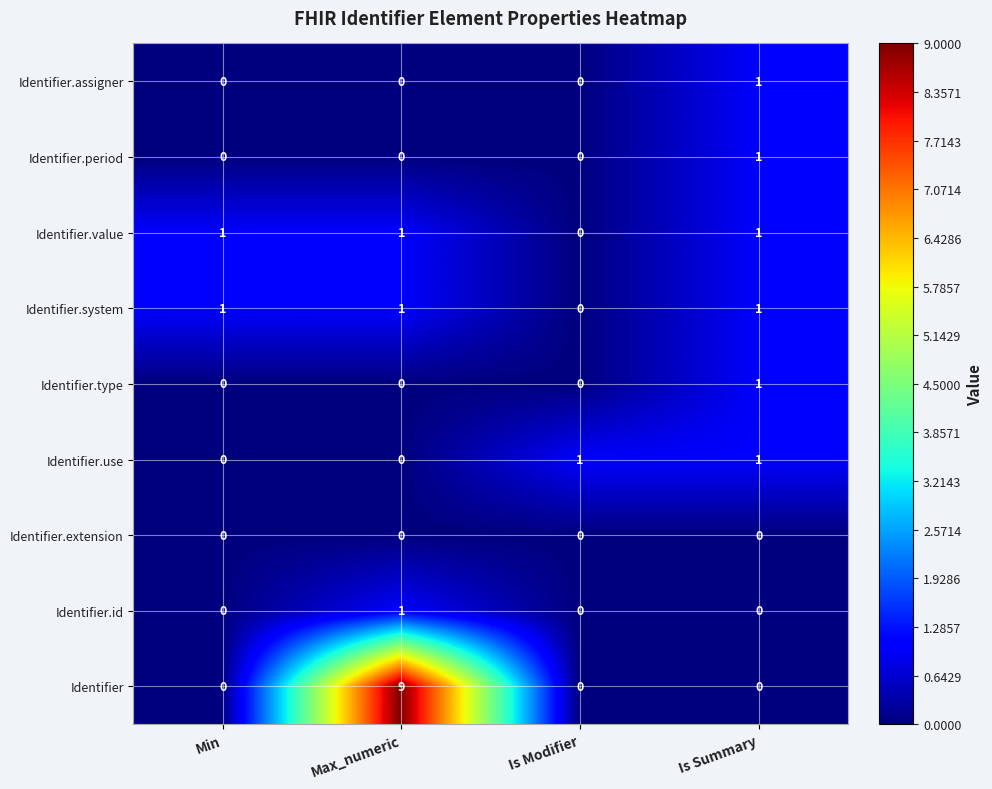

Which series has the widest spread of values?

Identifier